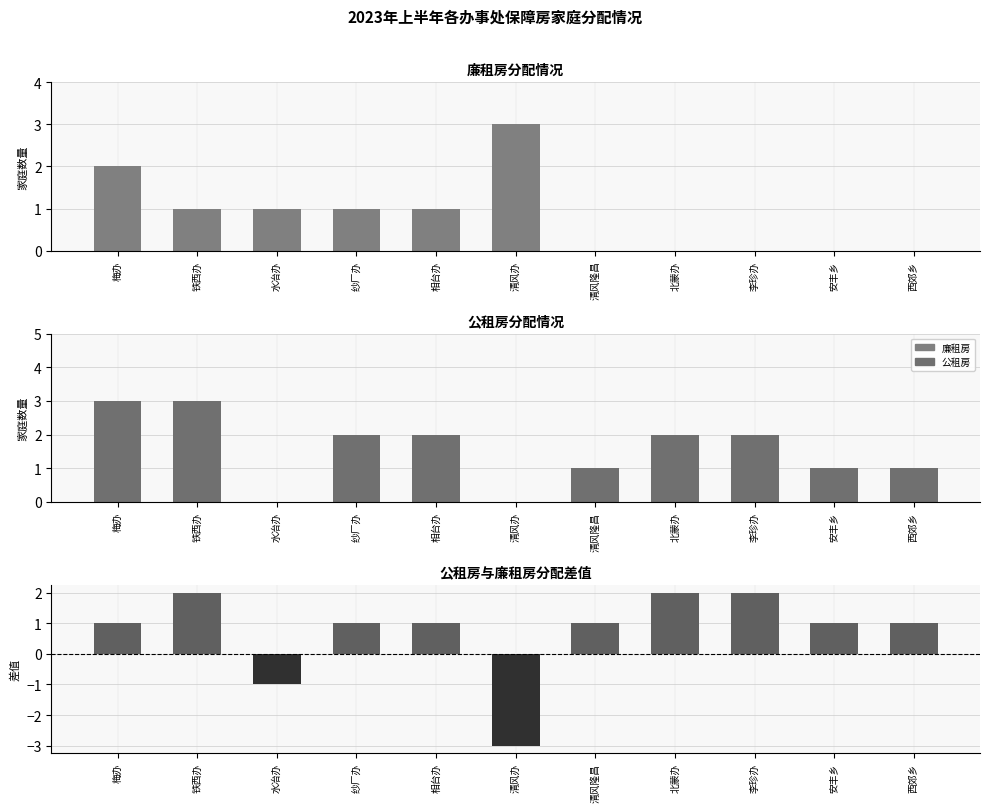

What position from the right is 李珍办?

3